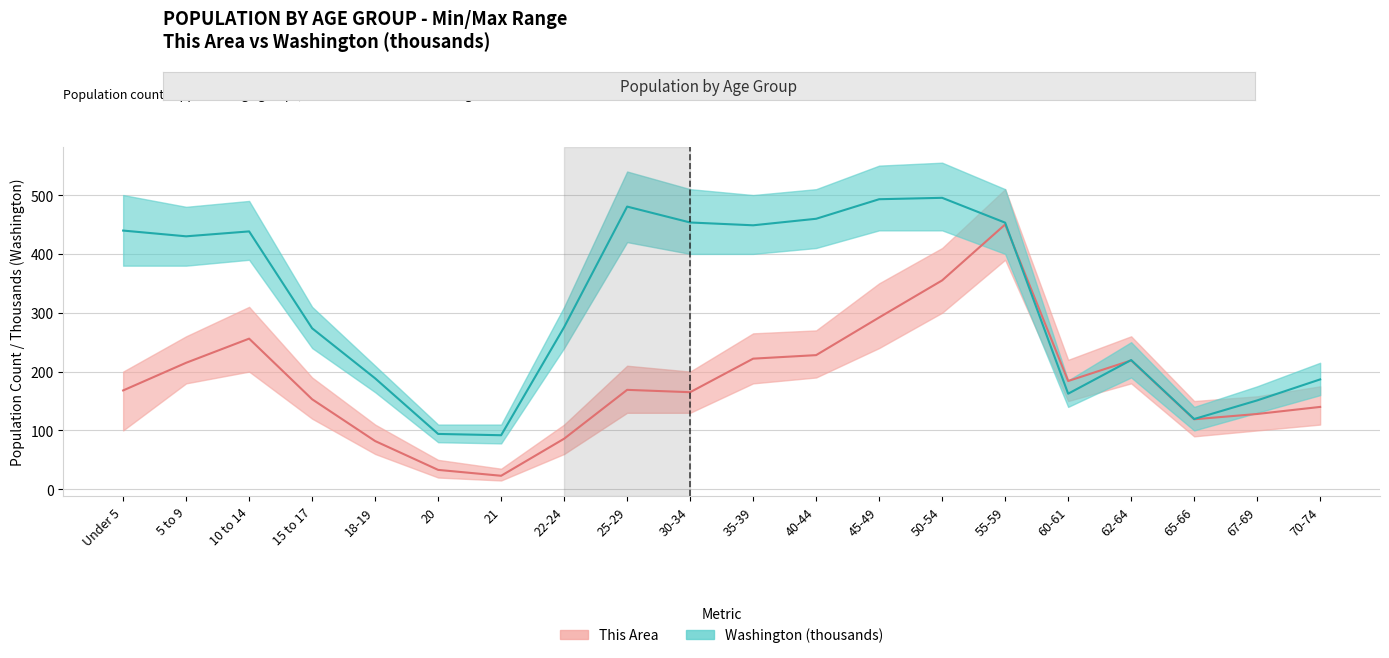

The value of Washington at 10 to 14 is 438.2. True or false?

True